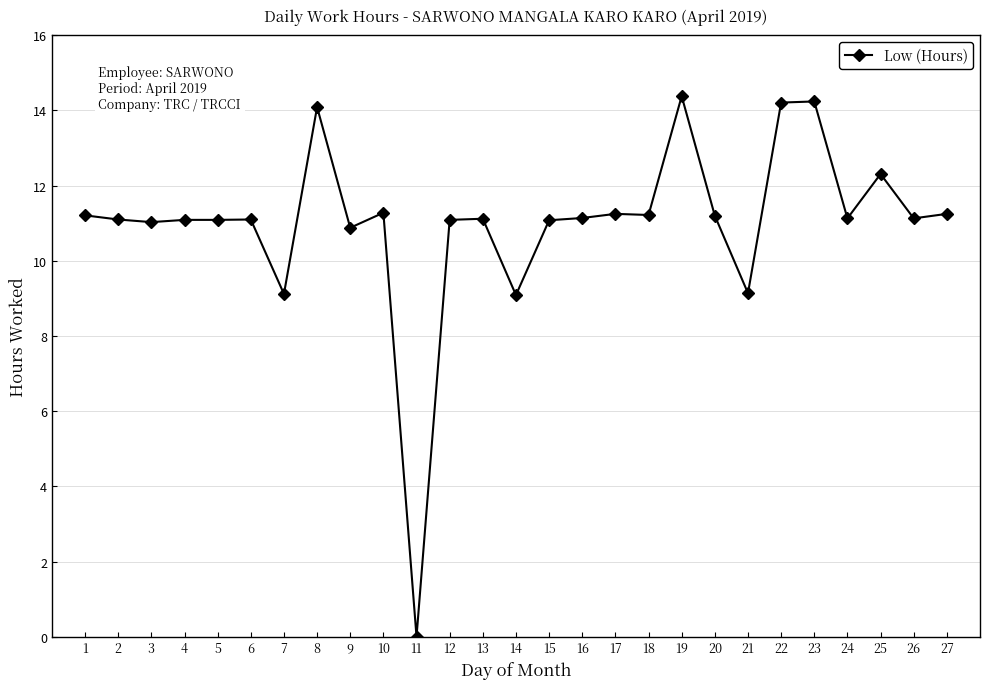

What is the sum of all values?

297.0